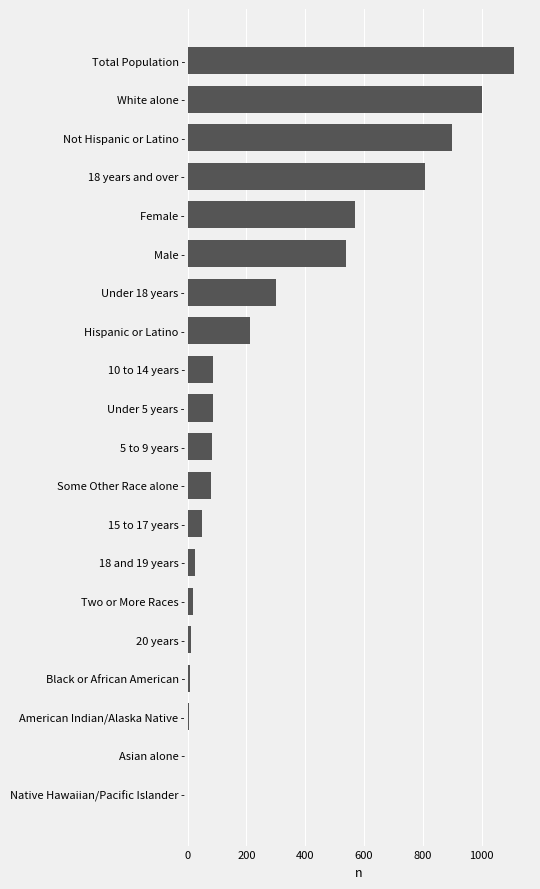

How many series are shown in this chart?

1